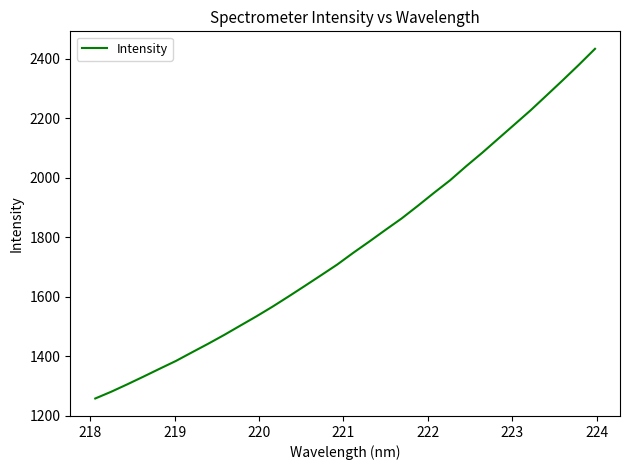

What is the sum of all values?

56609.8